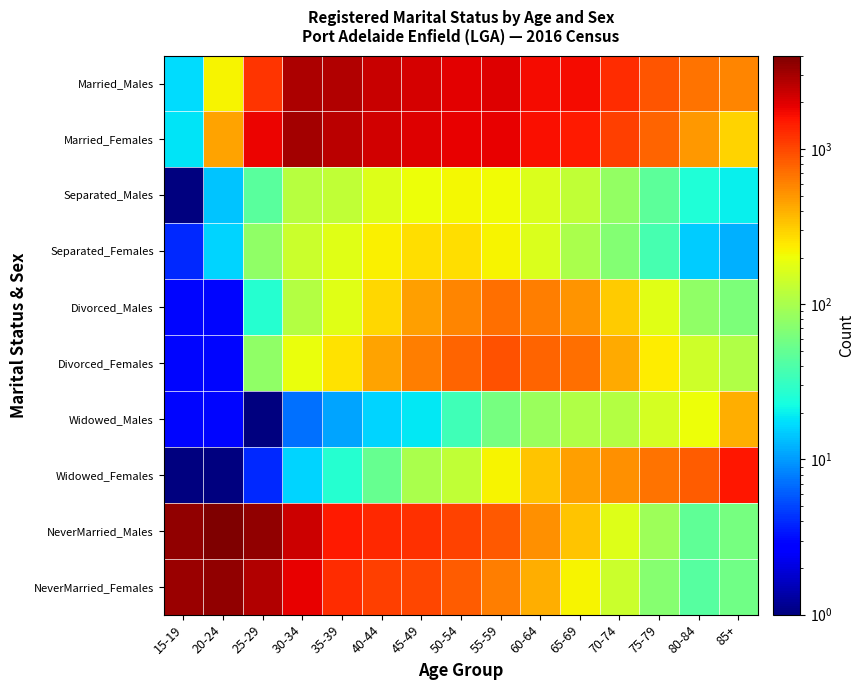

Which series has the largest range (max minus min)?

NeverMarried_Males